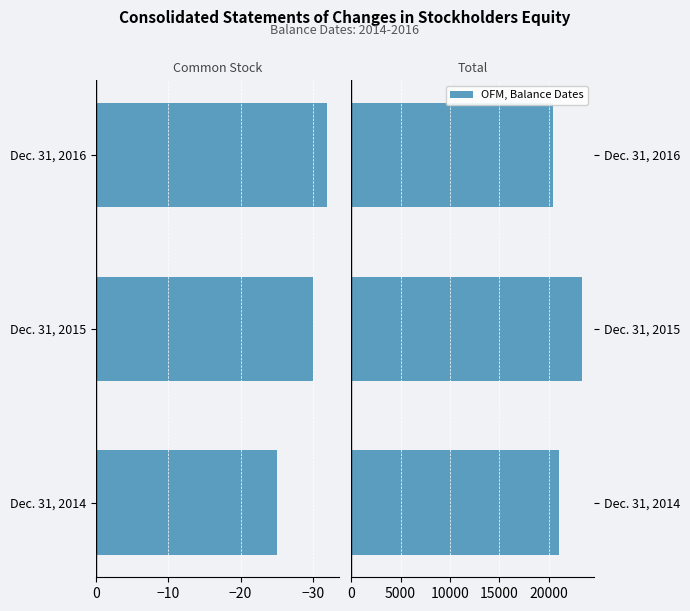

What is the value of the Total bar at the 1st from the left?

21072